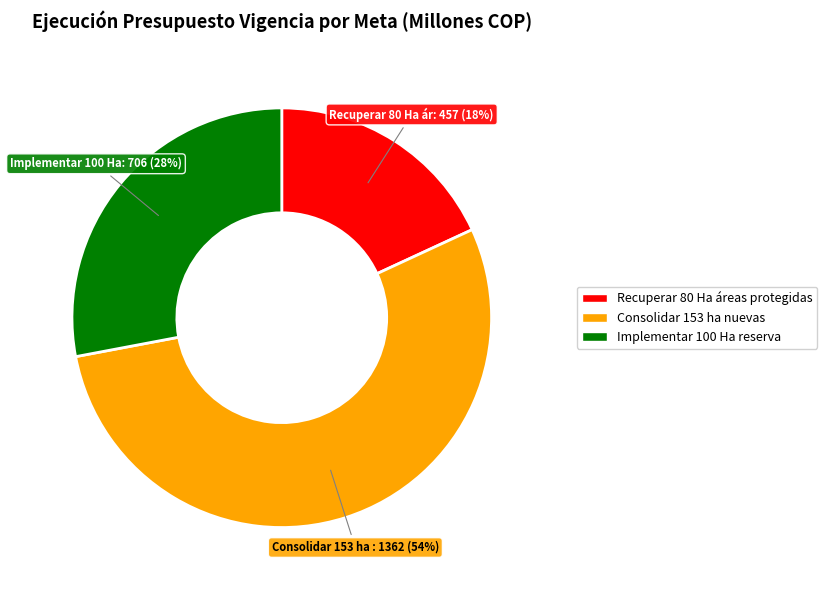

What percentage is the Implementar 100 Ha reserva slice, to the nearest percent?

28%